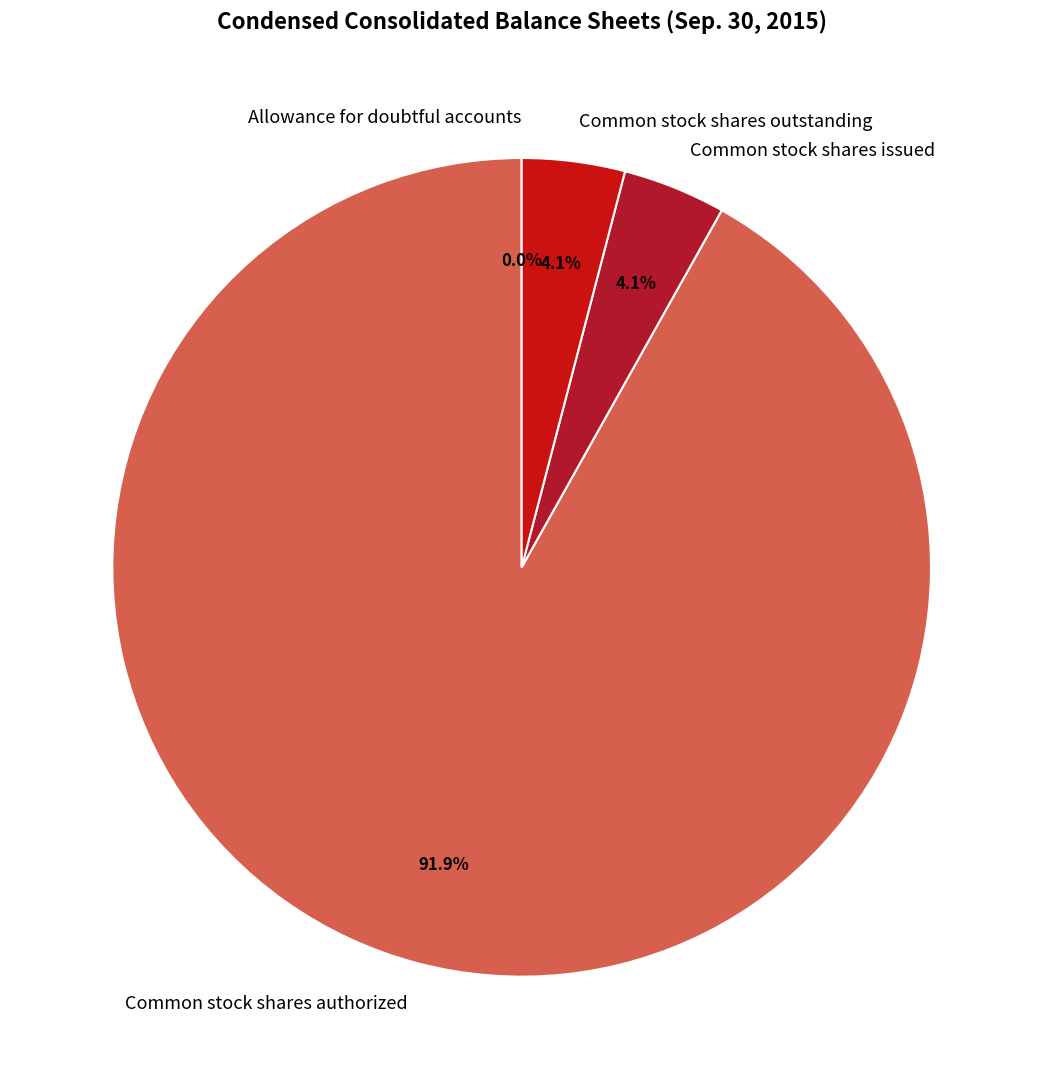

What is the largest slice in the pie chart?

Common stock shares authorized